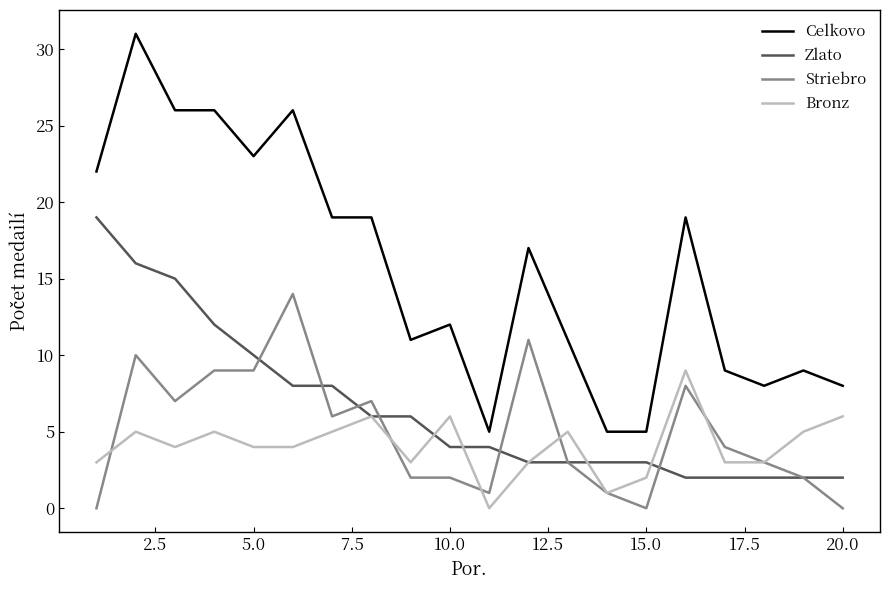

What are all the series names shown in the legend?

Celkovo, Zlato, Striebro, Bronz